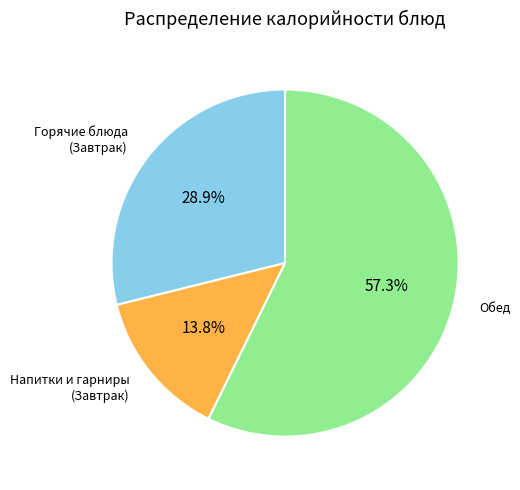

Does any single category account for the majority?

Yes